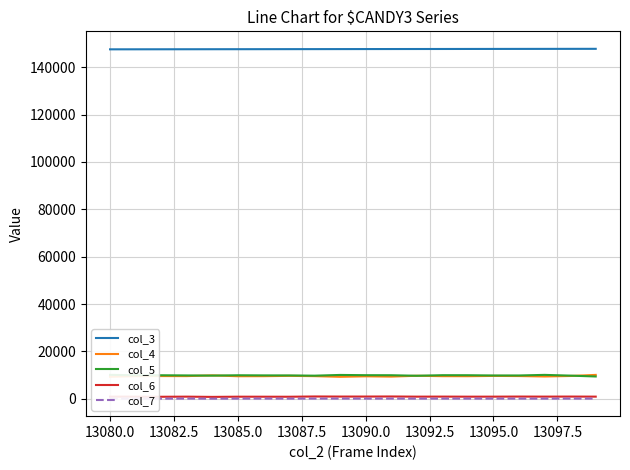

At how many categories does at least one series exceed 114941?

20